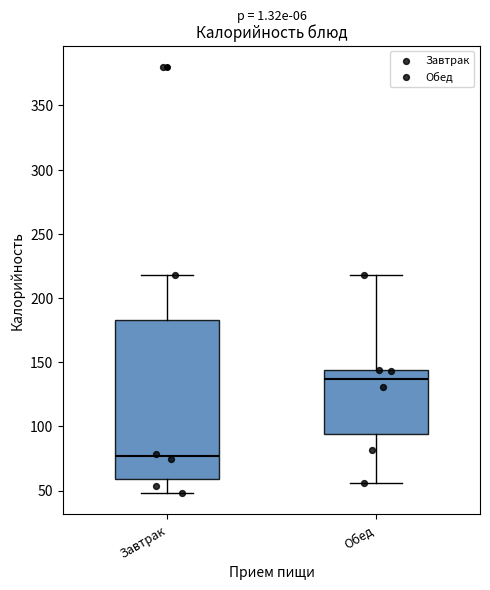

Comparing the boxes themselves (not the whiskers), which one is the tallest?

Завтрак